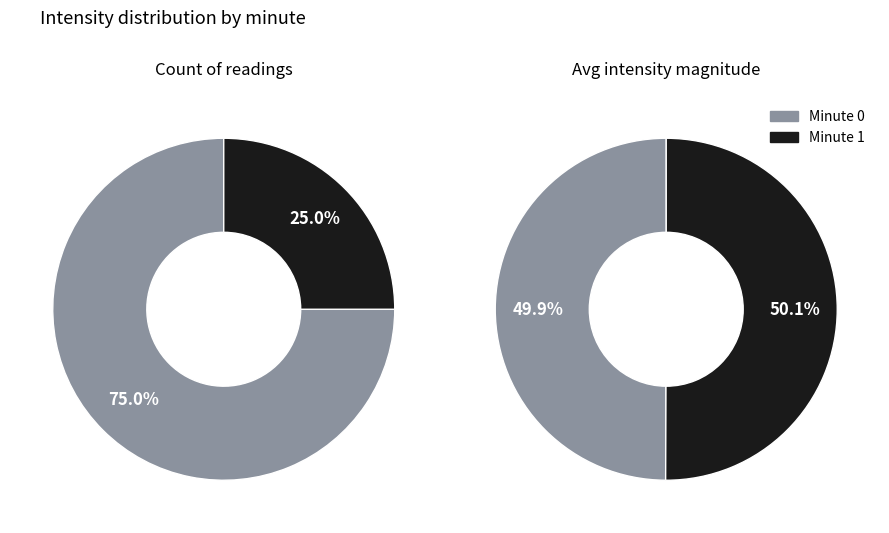

What percentage is the Minute 0 slice, to the nearest percent?

75%